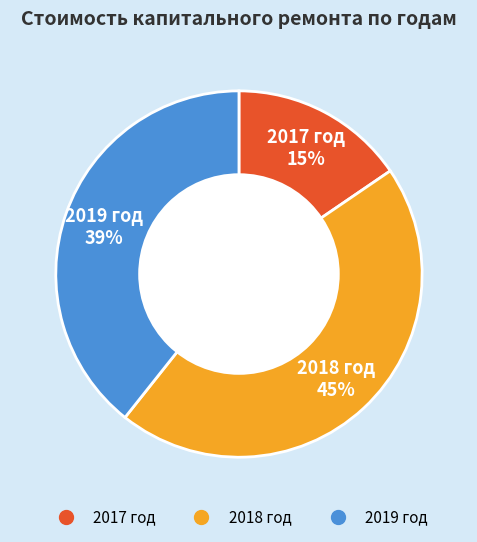

To the nearest percent, what is the average slice percentage?

33%